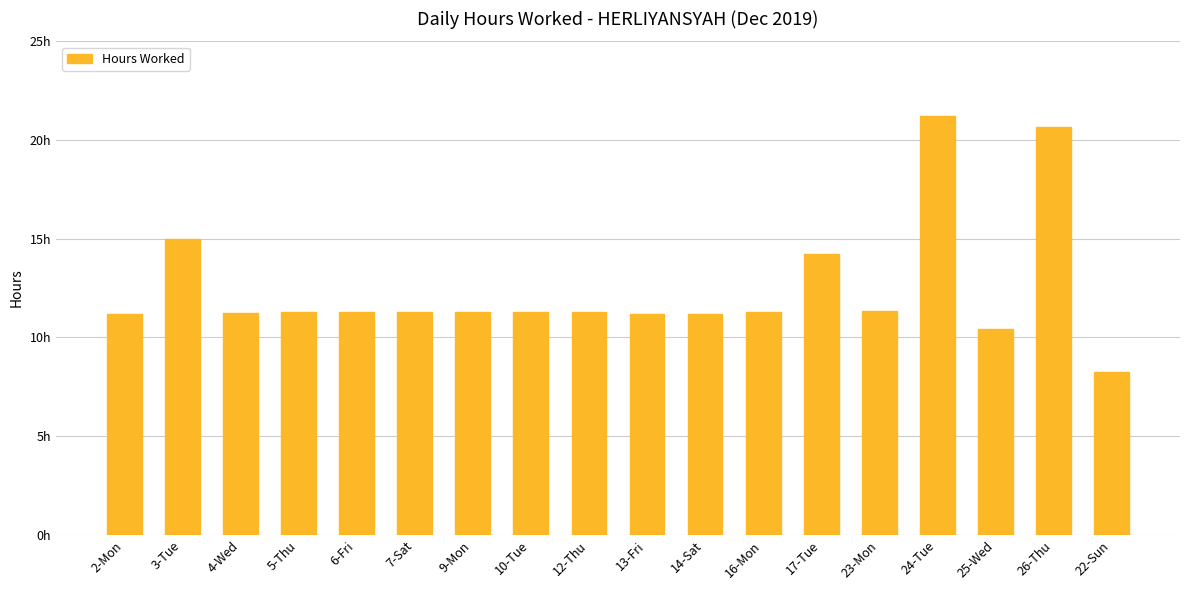

At which label does the data first exceed 11?

2-Mon